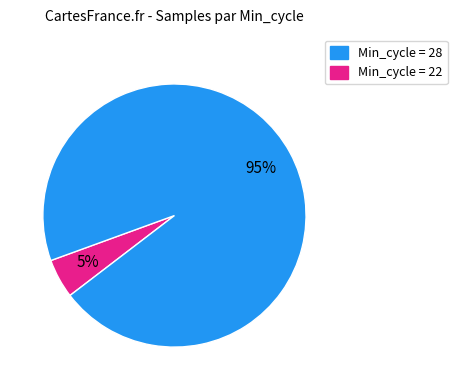

To the nearest percent, what is the average slice percentage?

50%